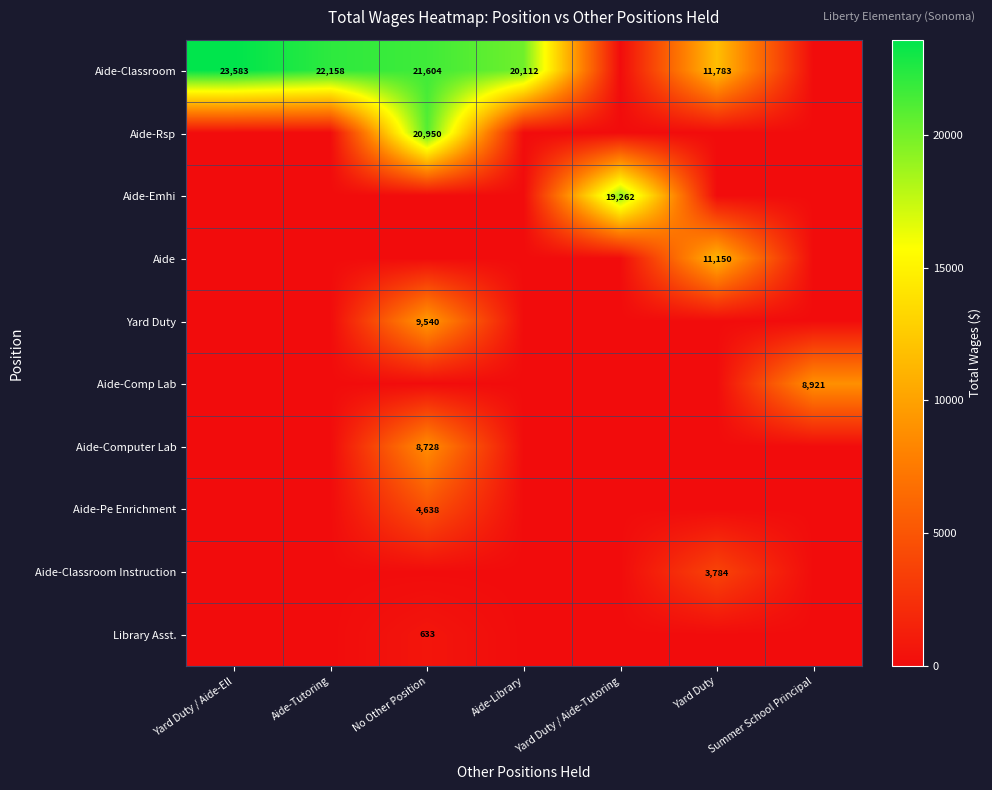

What is the difference between the Yard Duty values at Yard Duty / Aide-Tutoring and No Other Position?

9540